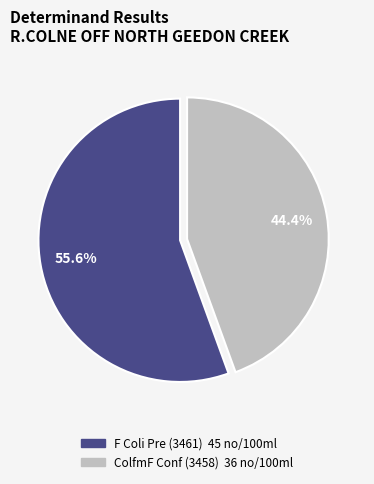

Which slice represents more than half of the pie?

F Coli Pre (3461)